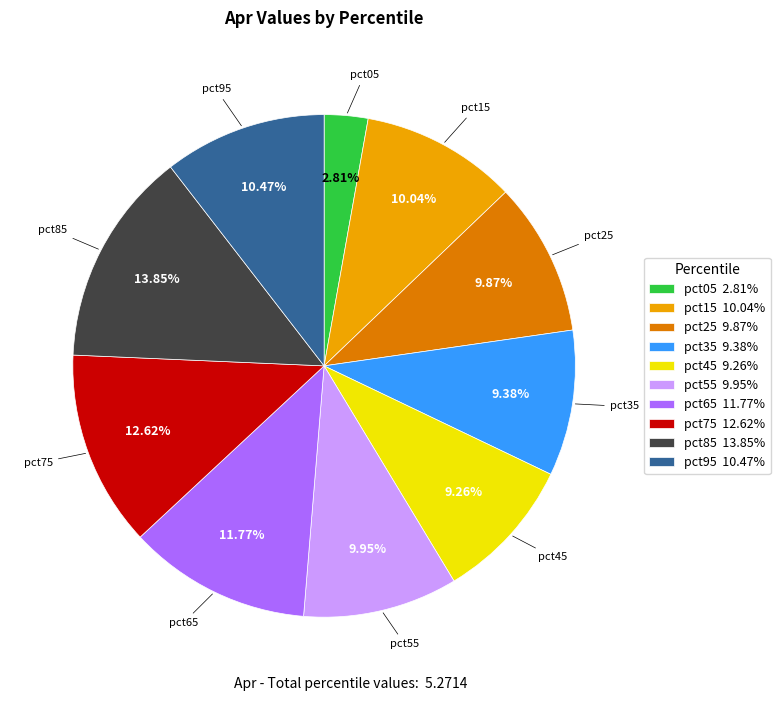

Is the sum of pct85 13.85% and pct45 9.26% greater than half?

No